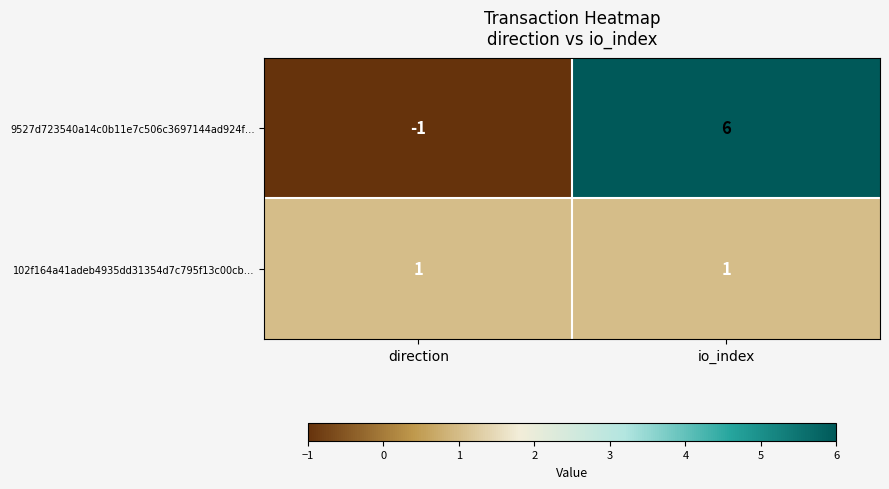

Between direction and io_index, which series saw the biggest shift?

9527d723540a14c0b11e7c506c3697144ad924f…